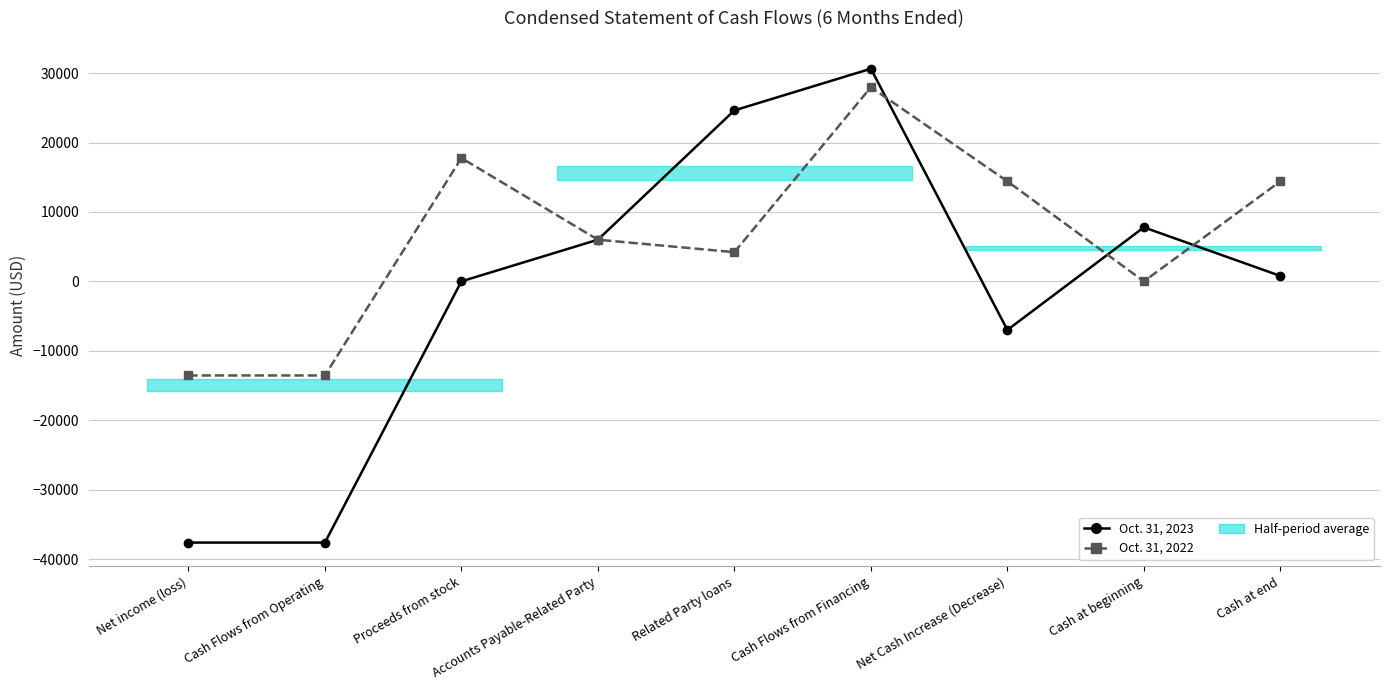

How many lines are shown in the chart?

2